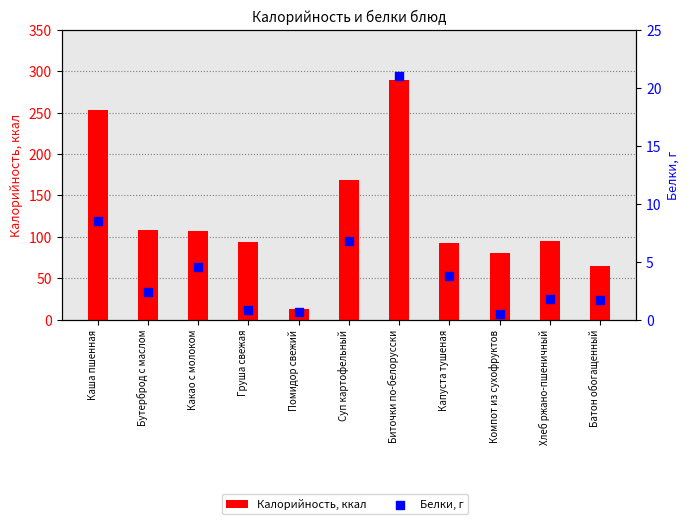

Is the value of Калорийность, ккал at Компот из сухофруктов greater than the value of Белки, г at Бутерброд с маслом?

Yes